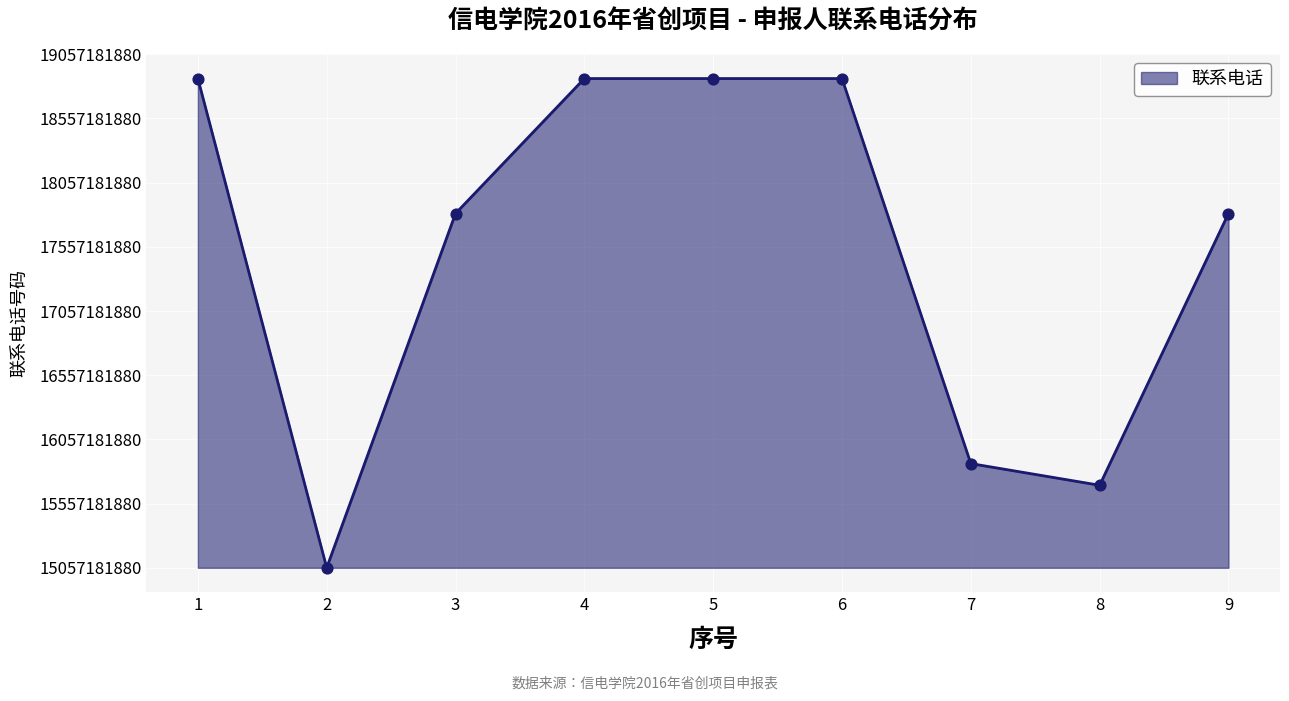

Which has a higher value, 9 or 2?

9